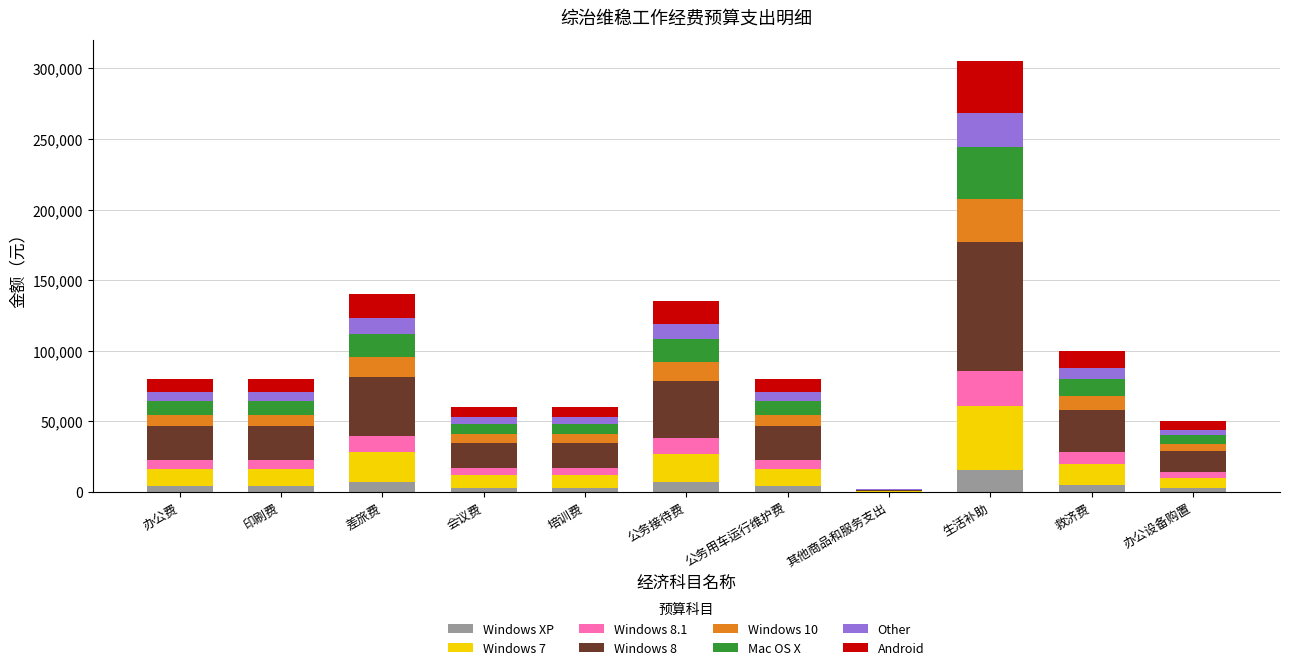

Are the bars grouped side by side (vs. stacked)?

No